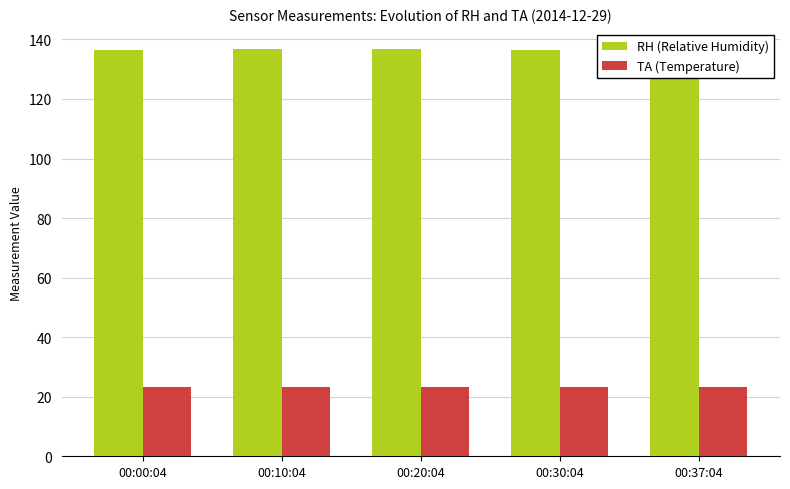

Count the number of categories in the chart.

5